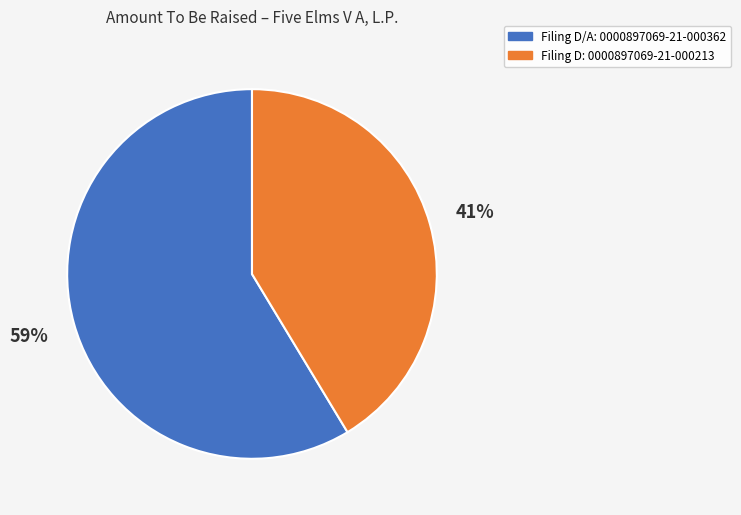

To the nearest percent, what is the average slice percentage?

50%